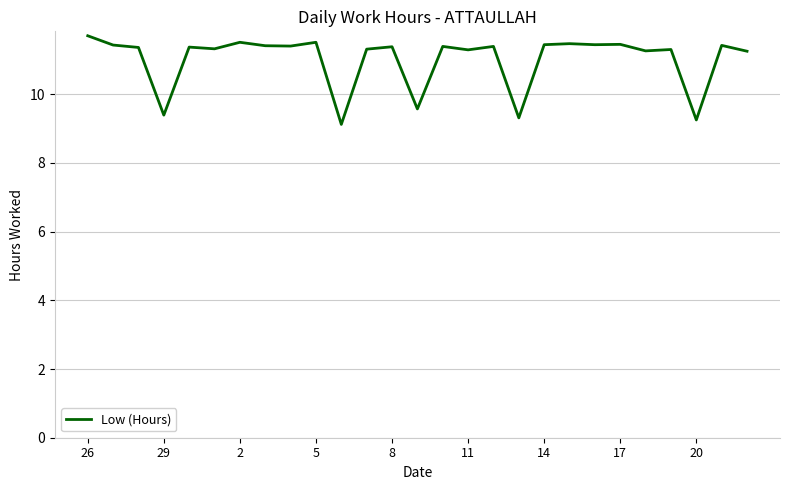

What is the minimum value shown in the chart?

9.1